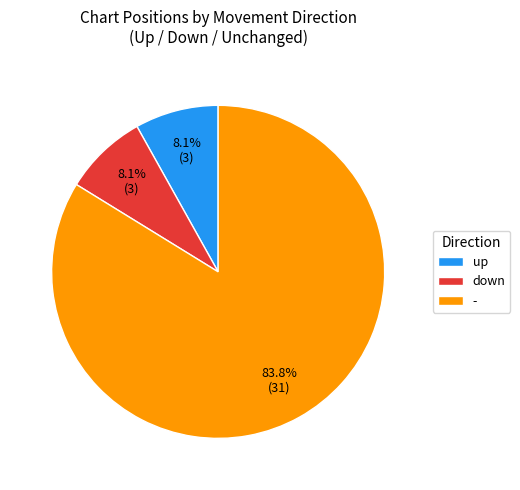

To the nearest percent, what is the combined percentage of down and up?

16%